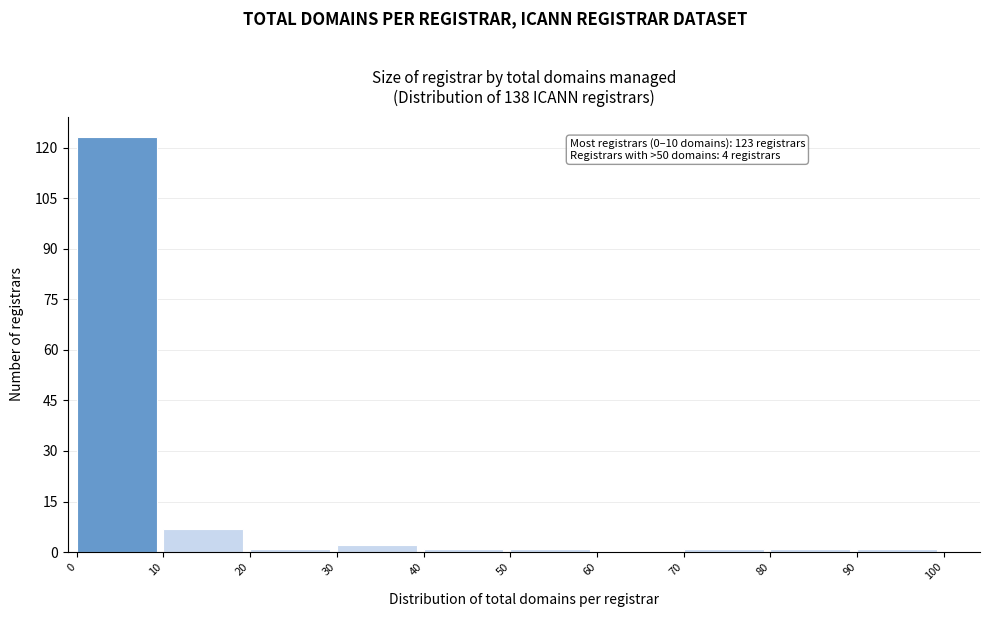

Which range on the x-axis has the tallest bar?

0 to 10